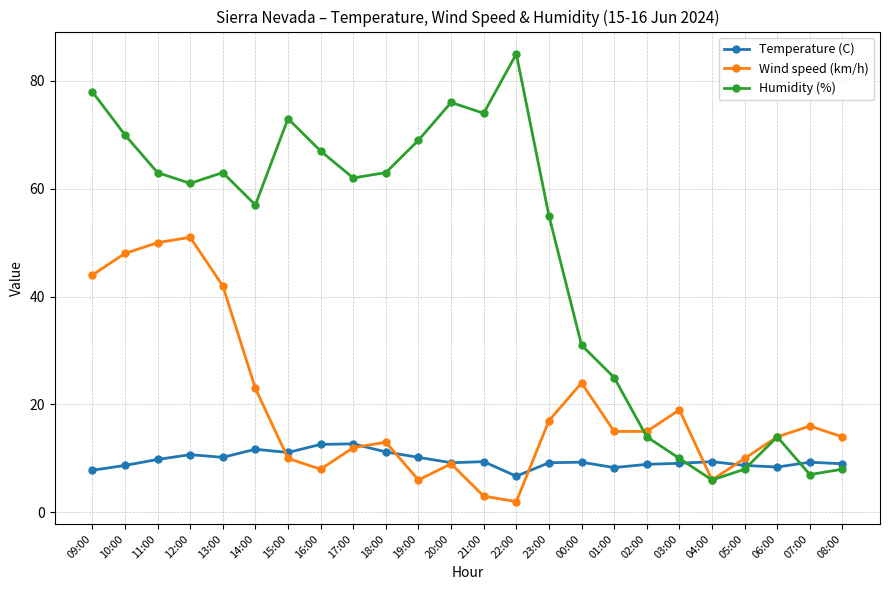

What is the difference between the maximum and minimum values in the Temperature (C) series?

6.0